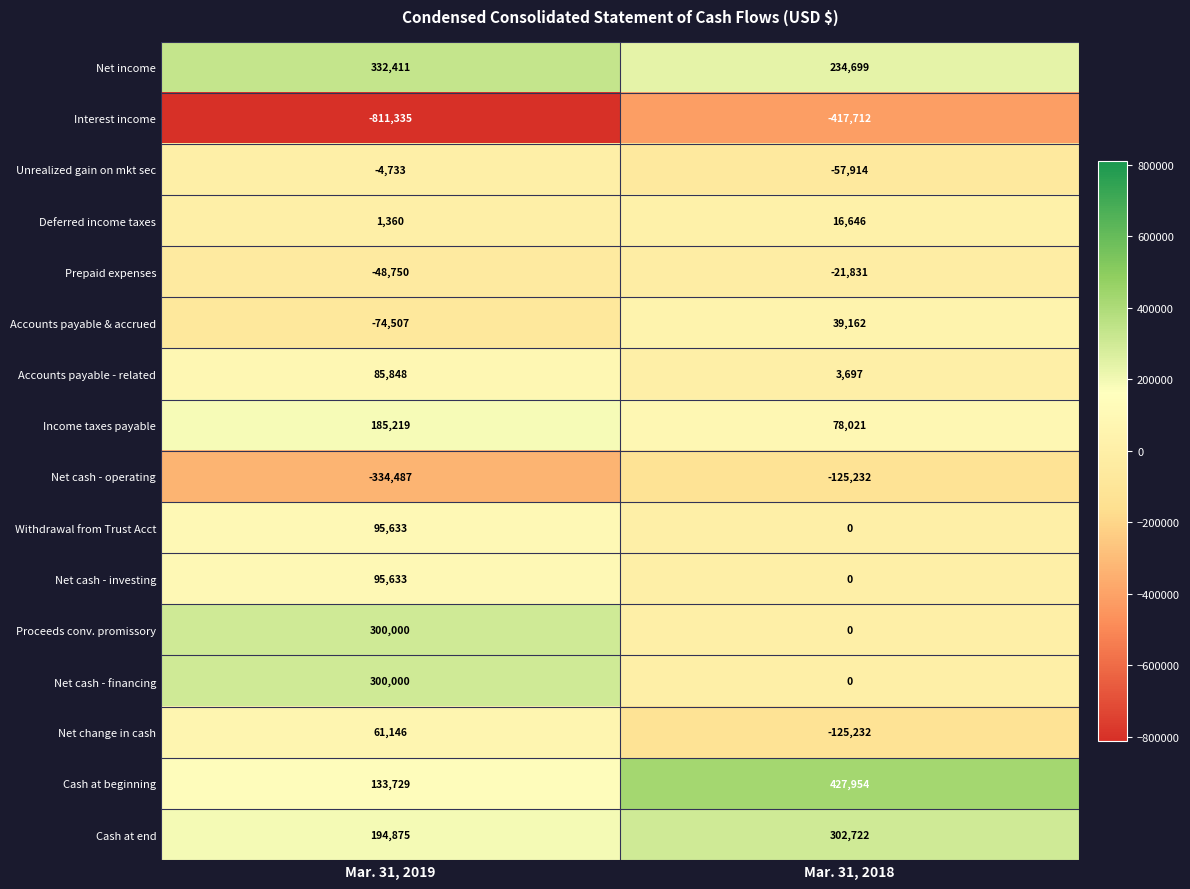

What is the greatest value displayed?

427954